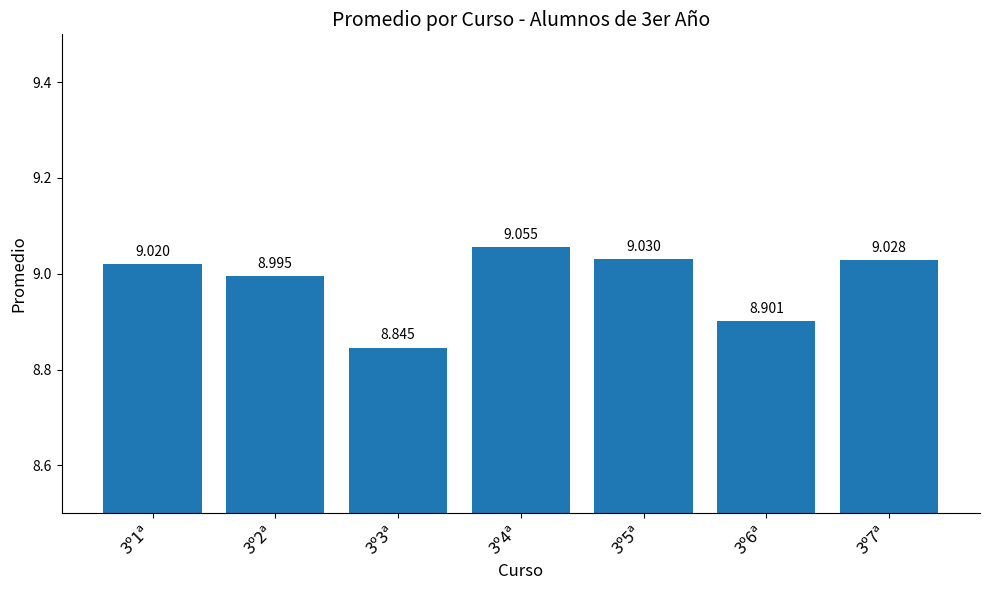

Reading left to right, list all the values displayed in this chart.

3º1ª=9.0	3º2ª=9.0	3º3ª=8.8	3º4ª=9.1	3º5ª=9.0	3º6ª=8.9	3º7ª=9.0